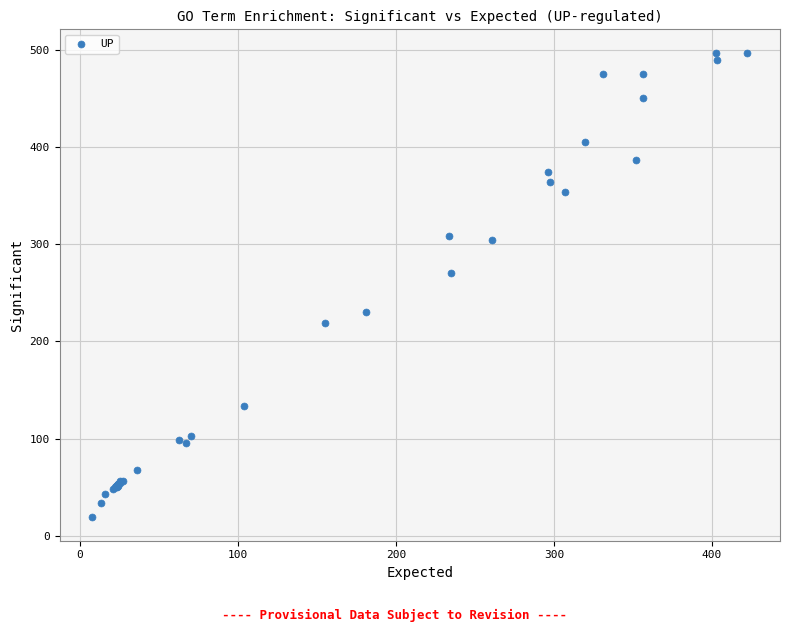

What Y value in the scatter plot is closest to 258?

270